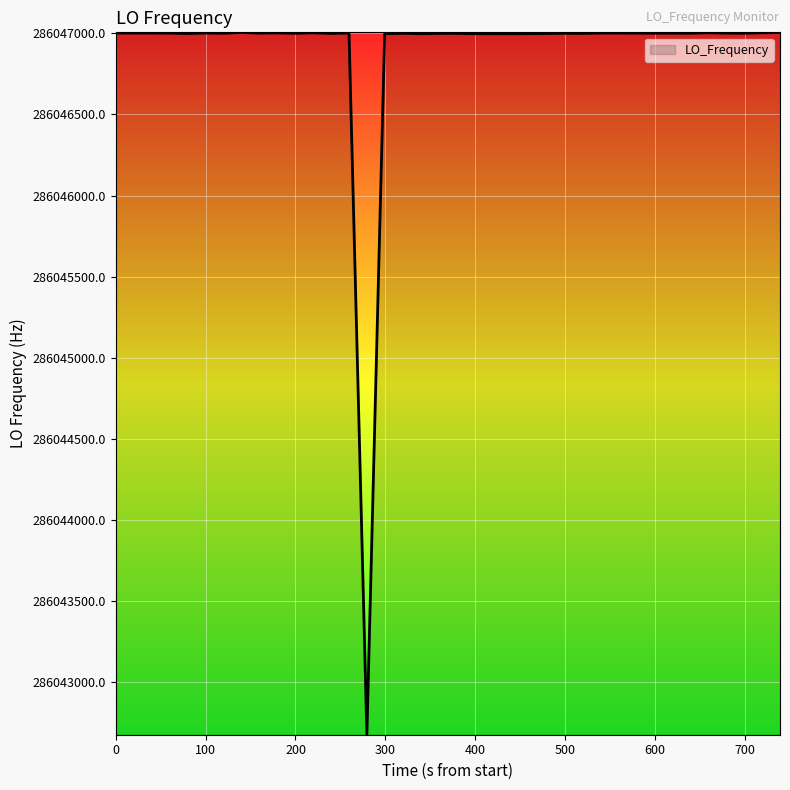

What is the smallest value displayed?

286042673.8